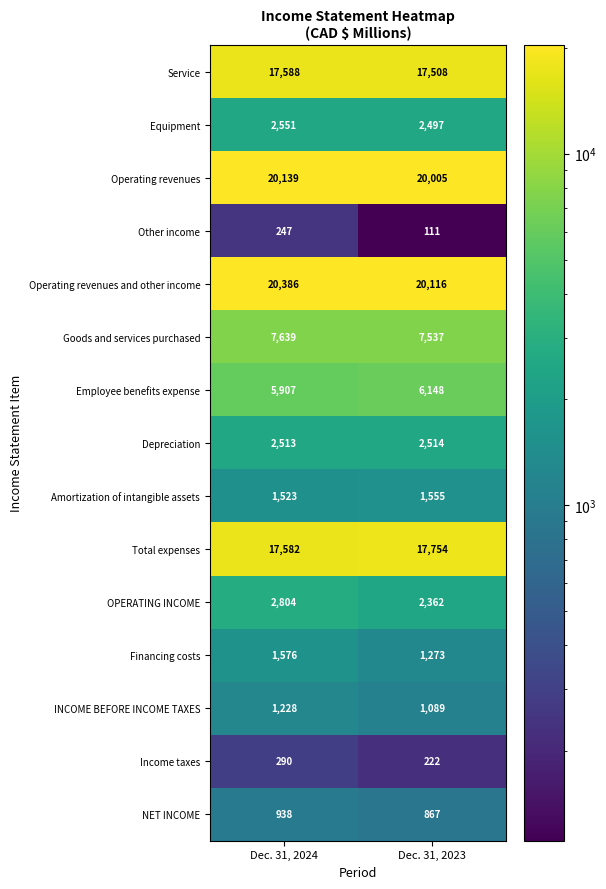

At Dec. 31, 2024, list the series in order from largest to smallest.

Operating revenues and other income, Operating revenues, Service, Total expenses, Goods and services purchased, Employee benefits expense, OPERATING INCOME, Equipment, Depreciation, Financing costs, Amortization of intangible assets, INCOME BEFORE INCOME TAXES, NET INCOME, Income taxes, Other income